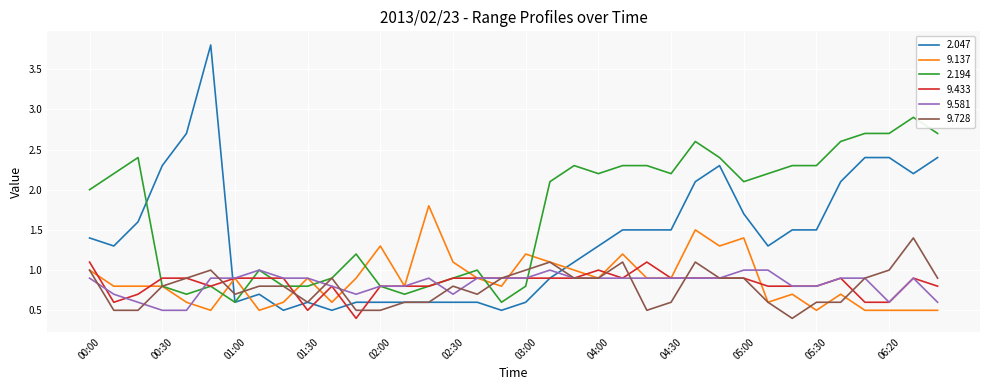

What is the minimum value for 9.433?

0.4